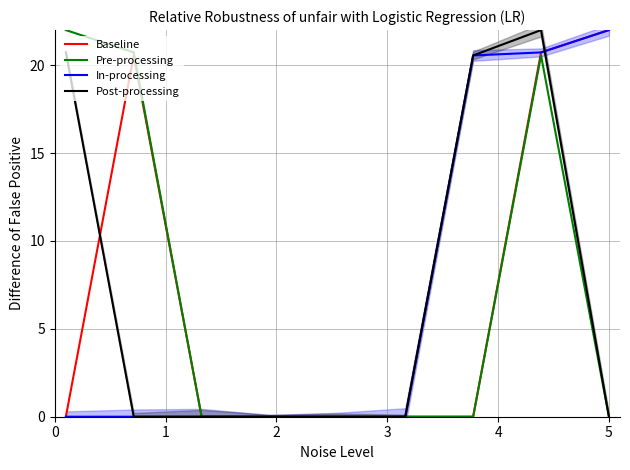

True or false: Pre-processing has a value of 0.0 at 3.

True